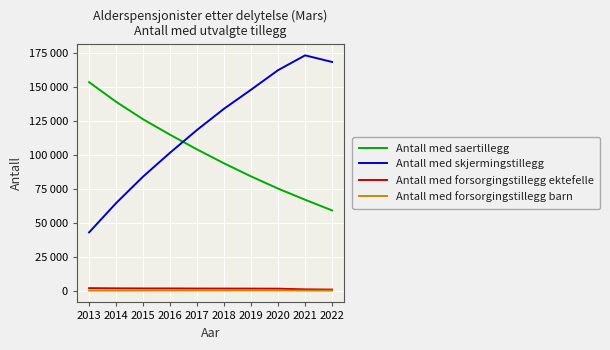

What is the value of the Antall med skjermingstillegg point at the 3rd from the left?

84222